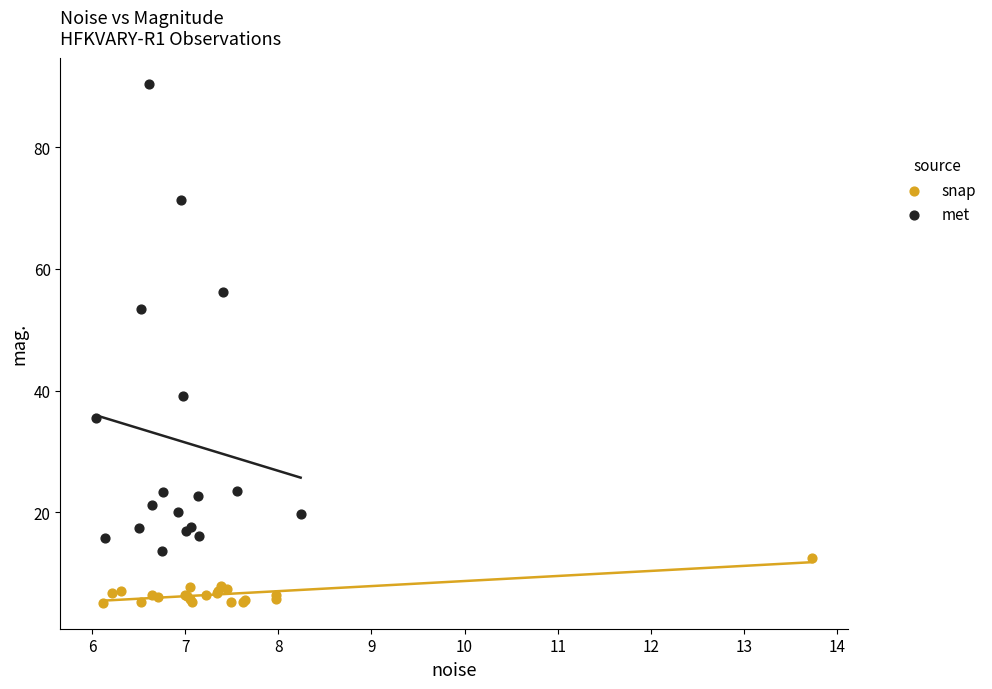

Which series reaches the maximum Y coordinate?

met